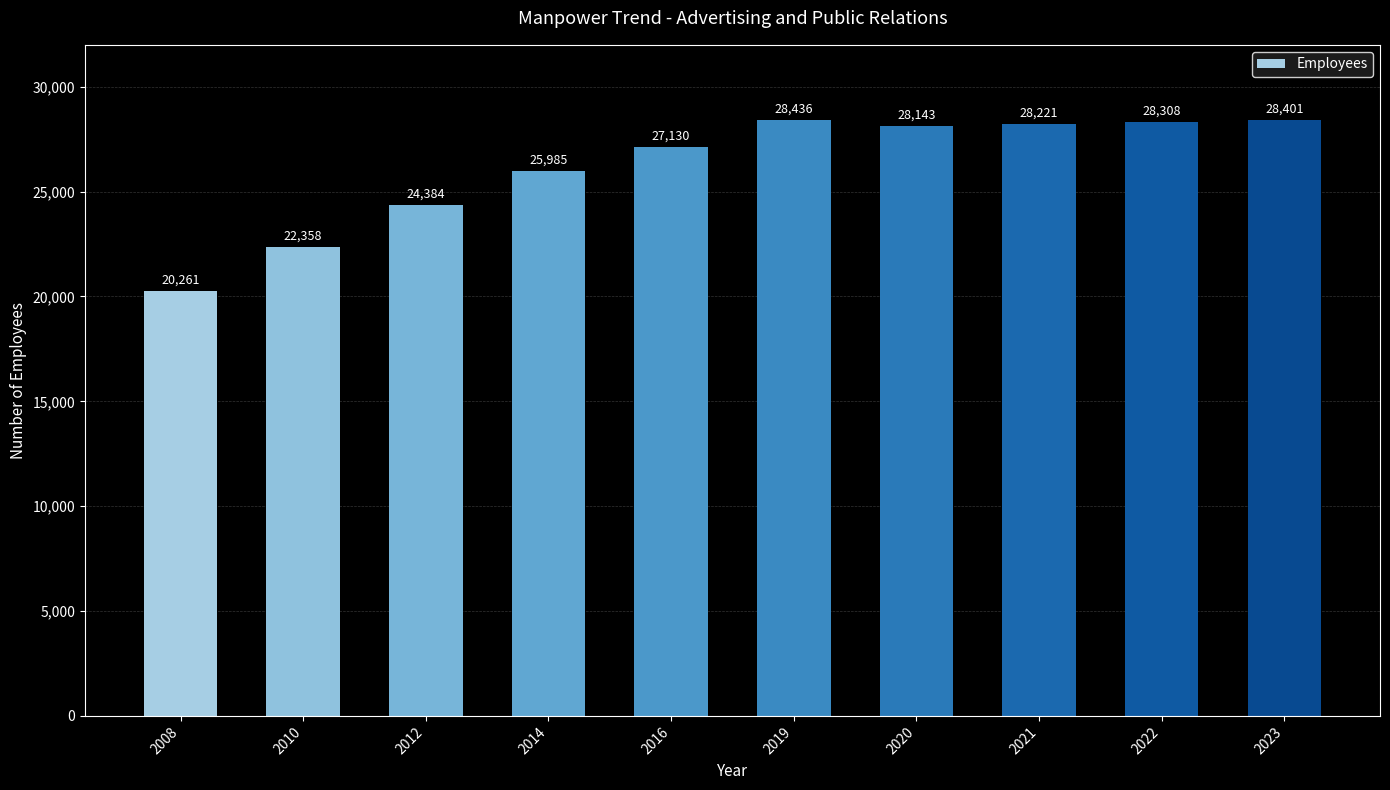

At which category does the chart reach its minimum across all series?

2008